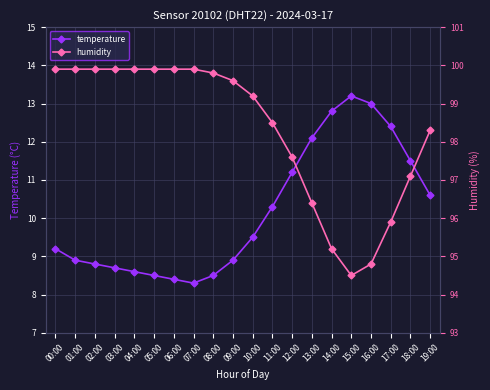

What is the maximum value for temperature?

13.2